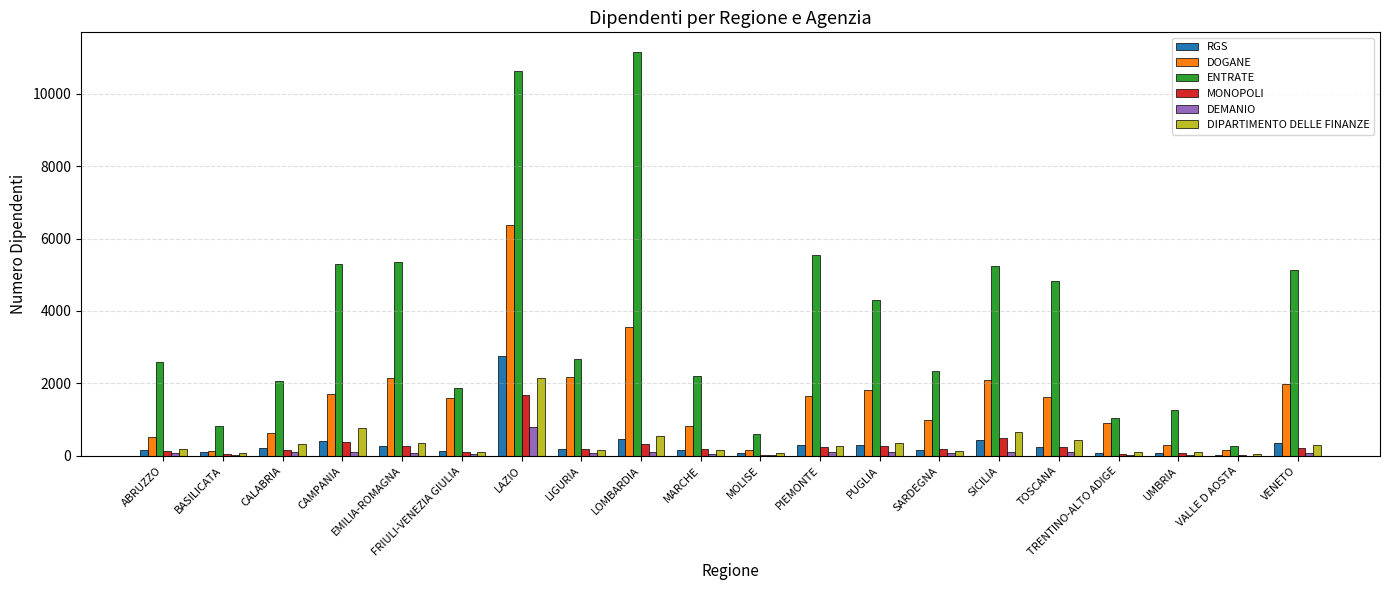

True or false: DOGANE has a value of 3699 at LIGURIA.

False